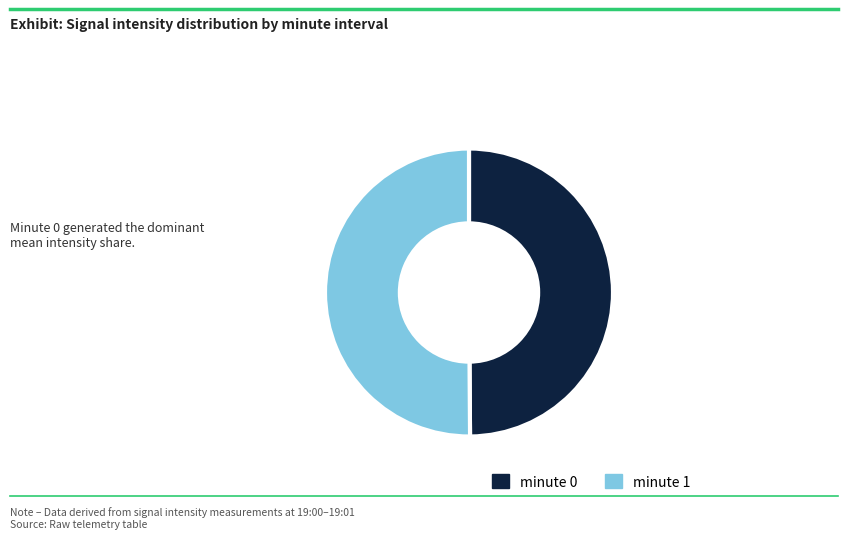

Does any single category account for the majority?

Yes